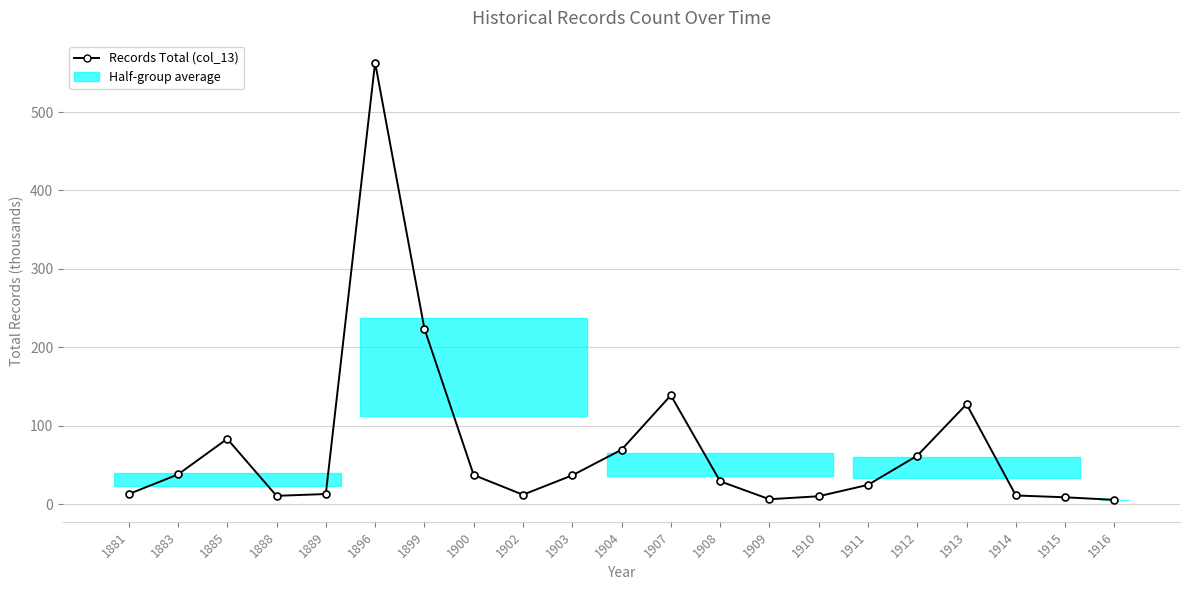

What is the sum of the values at 1889 and 1908?

42.8